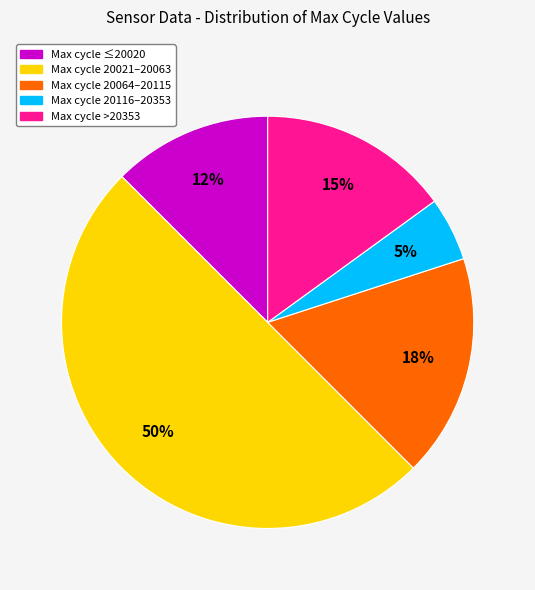

To the nearest percent, what is the average slice percentage?

20%